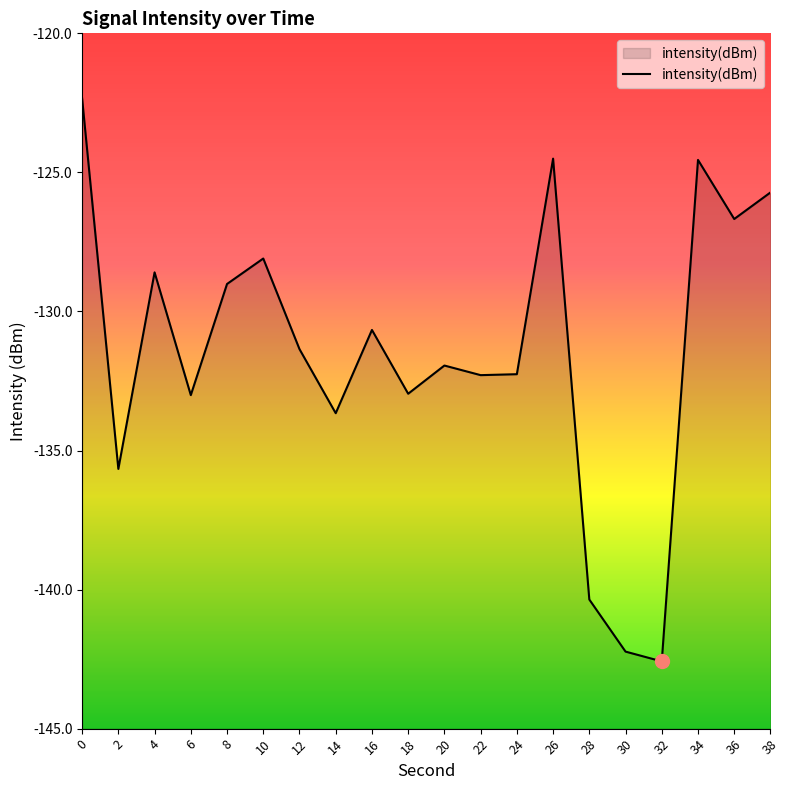

What is the difference between the values at 14 and 22?

1.4